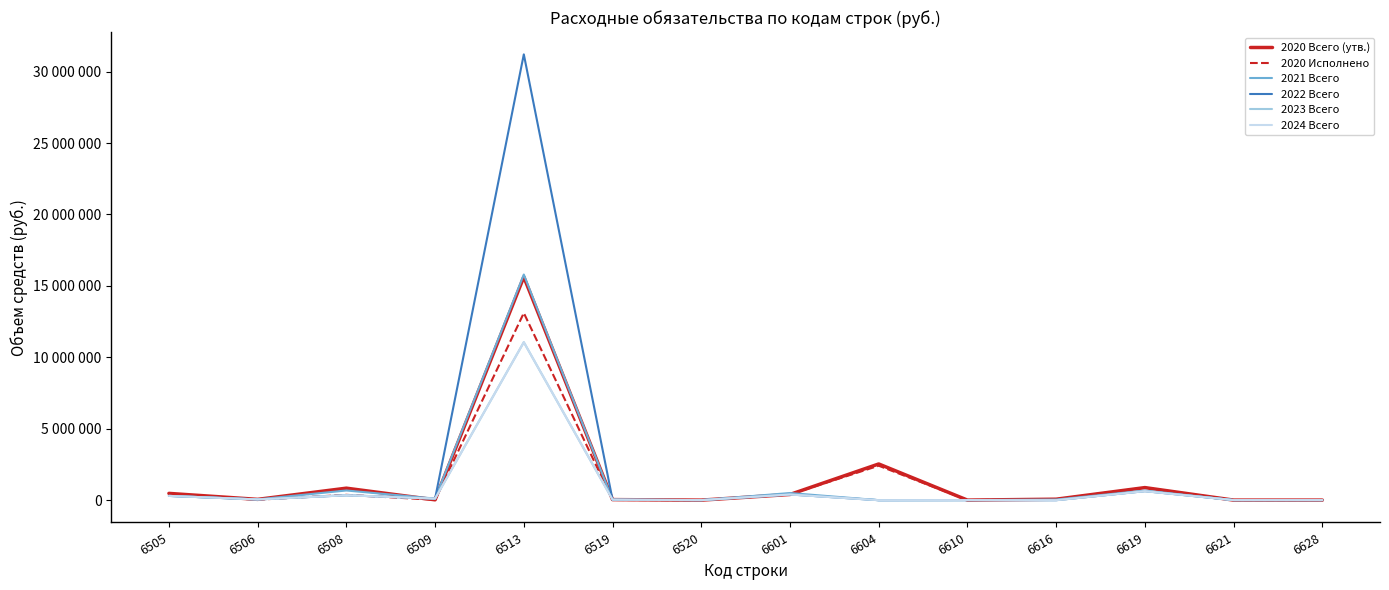

Is this an area chart (filled region under the line)?

No